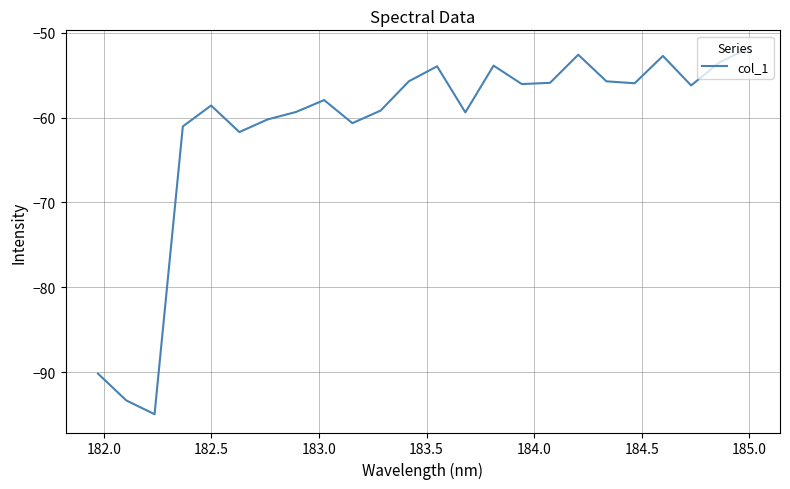

What is the difference between the second highest and minimum values?

42.4